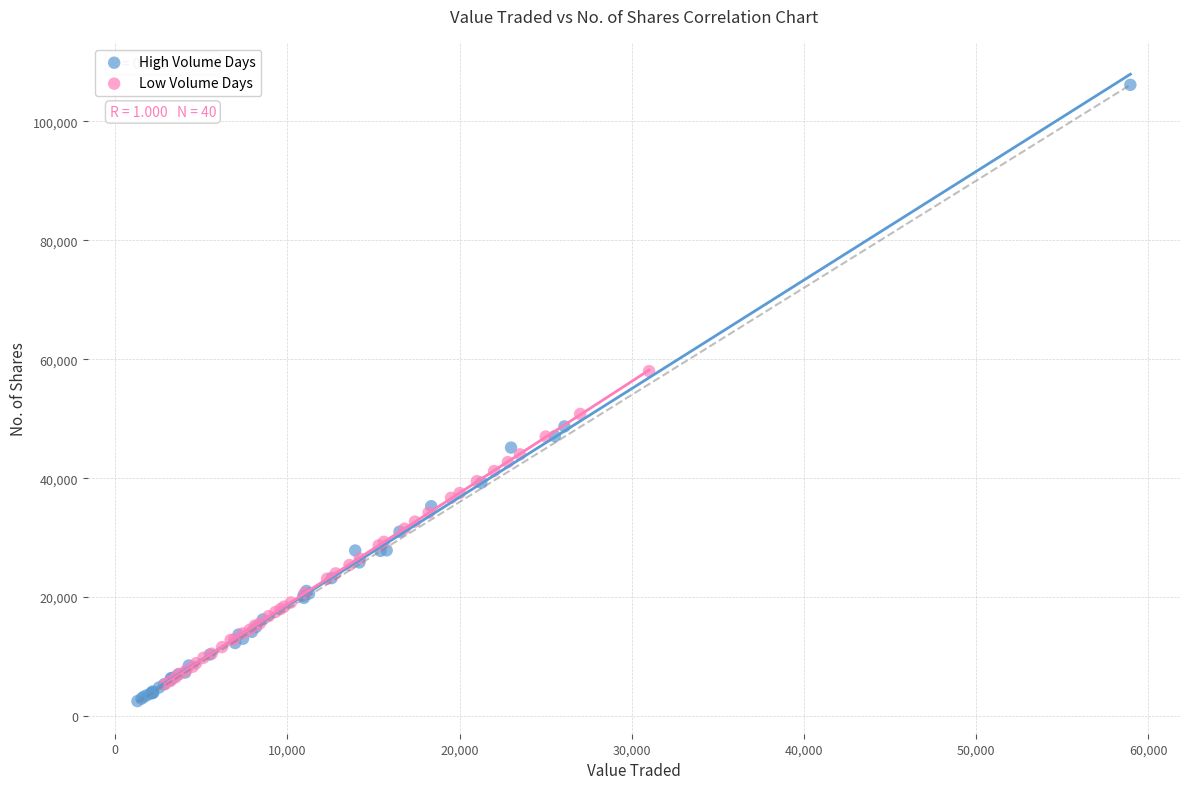

Which series reaches the maximum Y coordinate?

High Volume Days